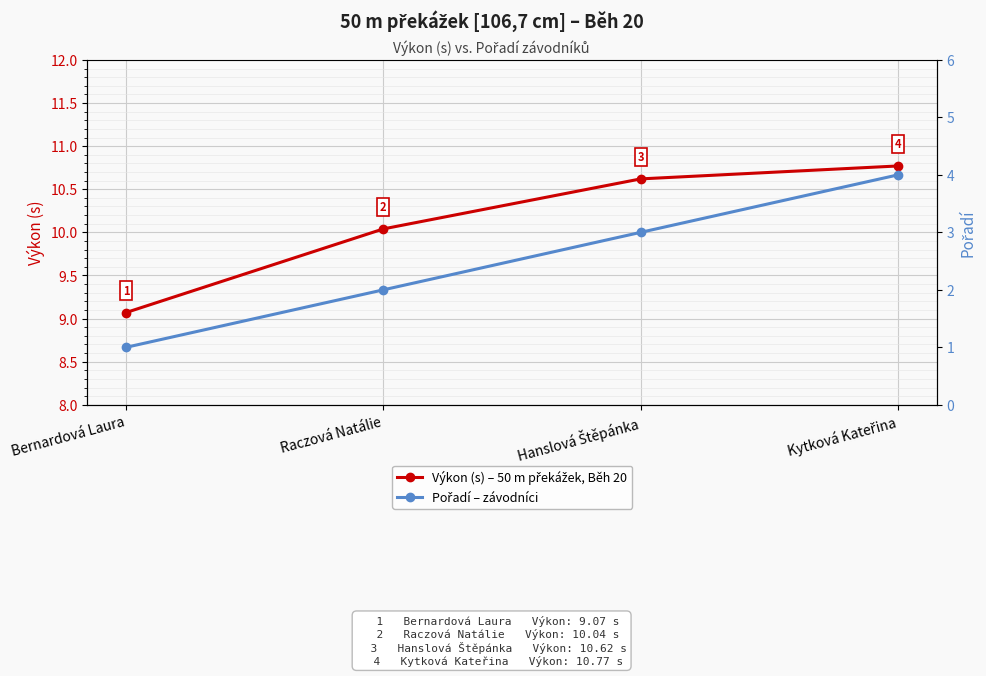

What is the lowest value of the Výkon (s) – 50 m překážek, Běh 20 series?

9.1